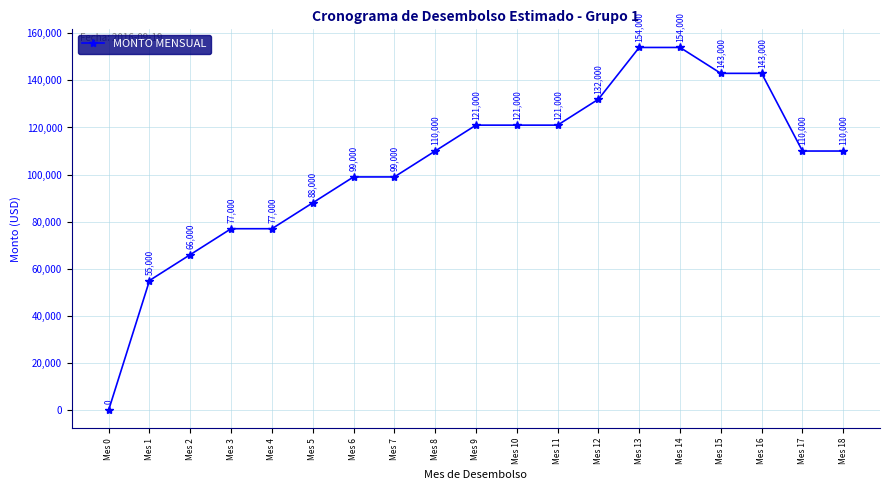

What is the value of the 3rd point from the left?

66000